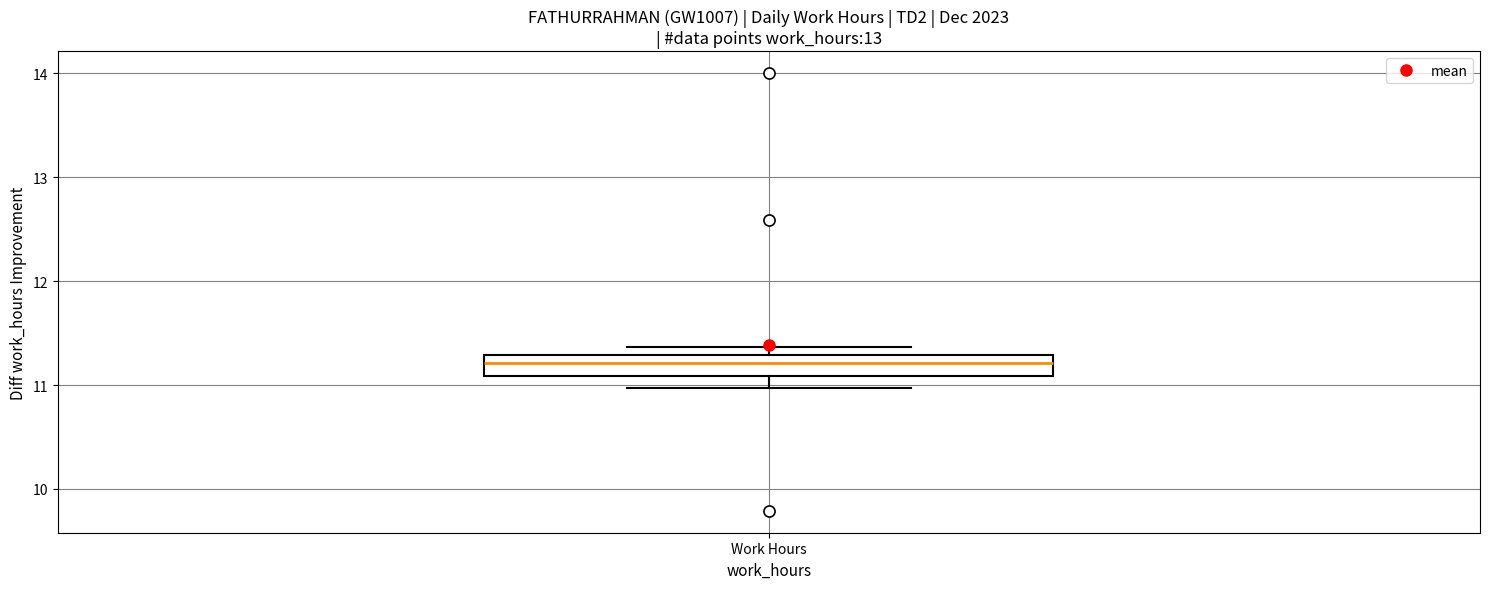

Transcribe this box plot: give where the median line is, the range the box spans, and where the two whiskers end, as read against the y-axis. The values are not printed on the chart, so give them approximately, as read against the axis.

median 11.2, box 11.1 to 11.3, whiskers 11.0 to 11.4